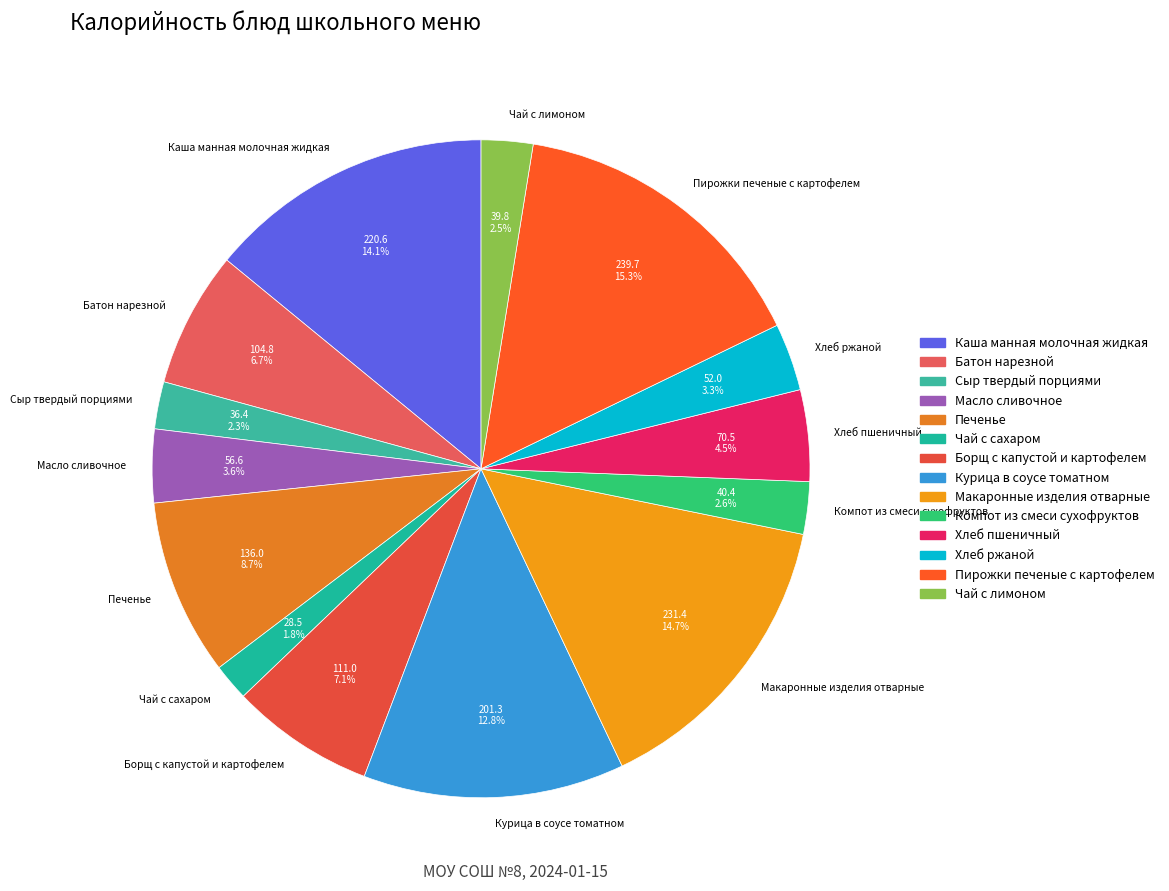

Count the number of slices in the pie.

14